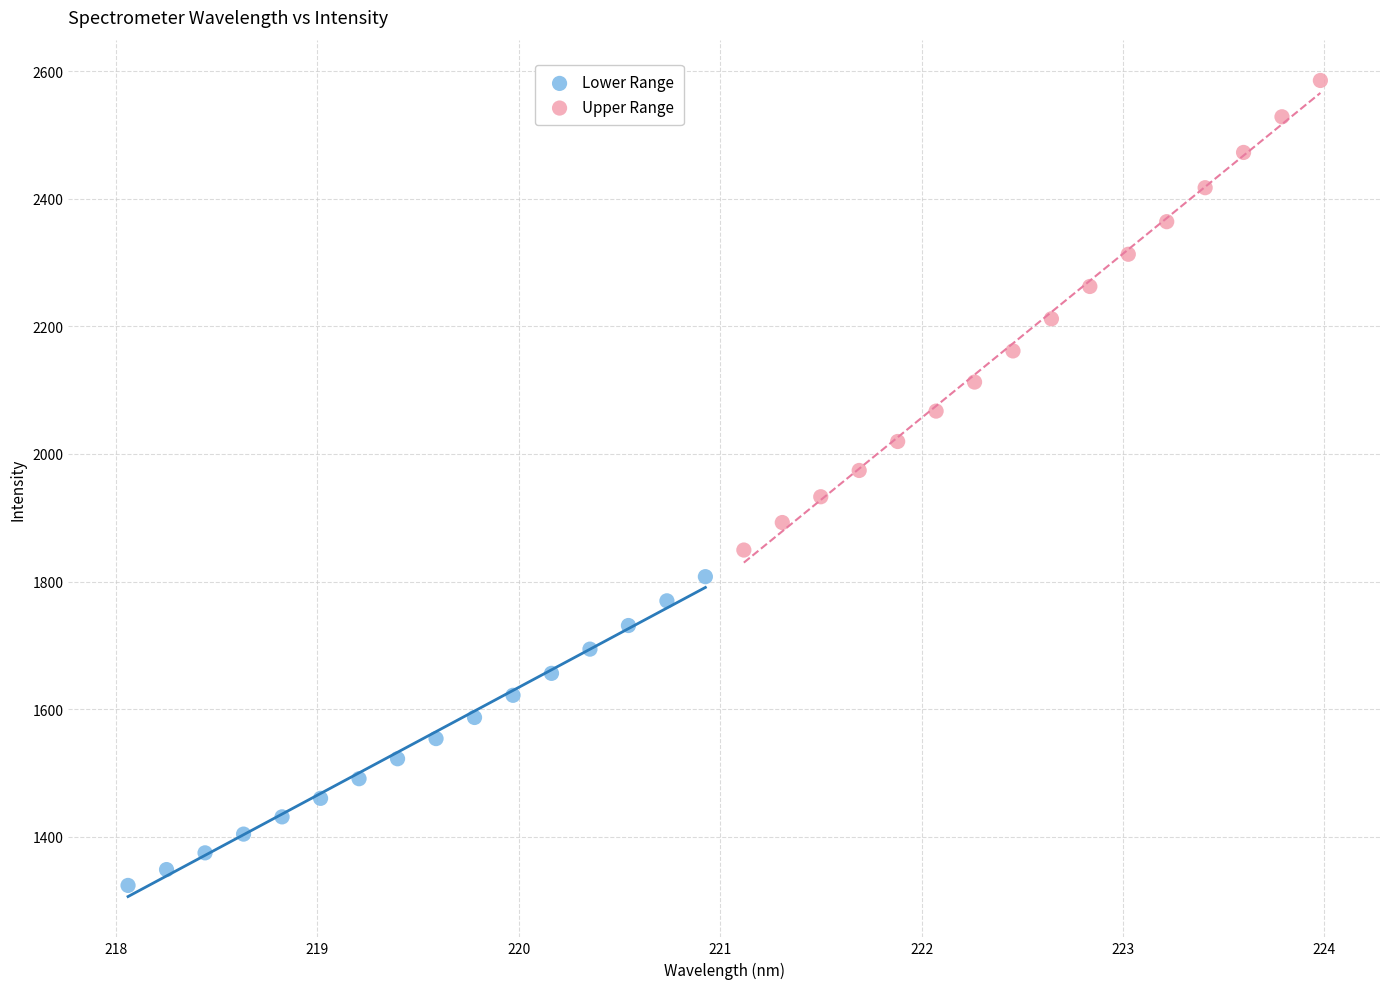

Which series reaches the maximum Y coordinate?

Upper Range